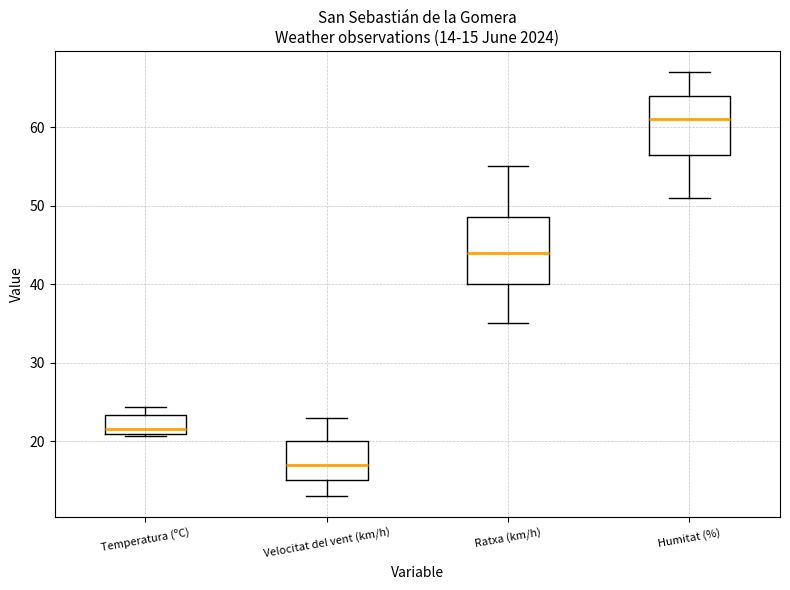

Comparing the boxes themselves (not the whiskers), which one is the tallest?

Ratxa (km/h)